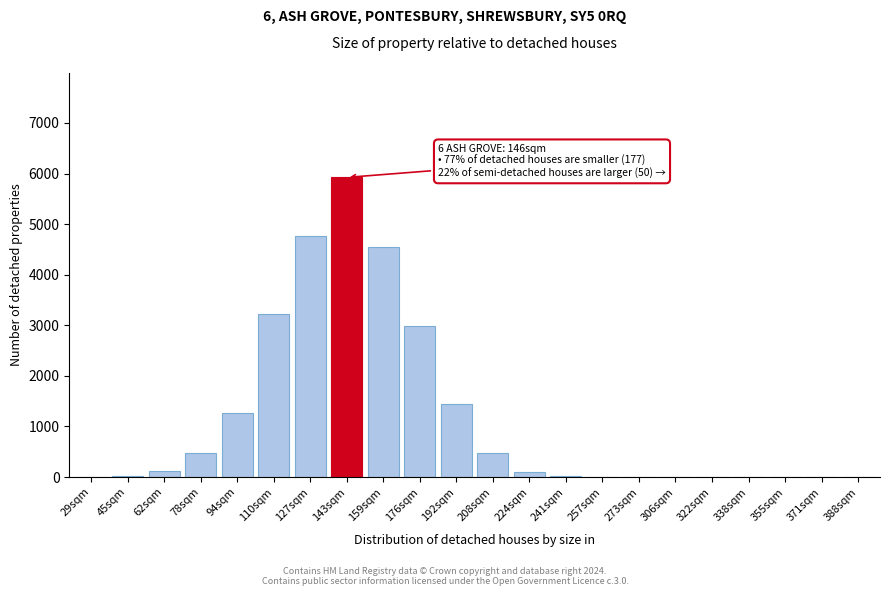

Which category has the highest value across all series?

143sqm